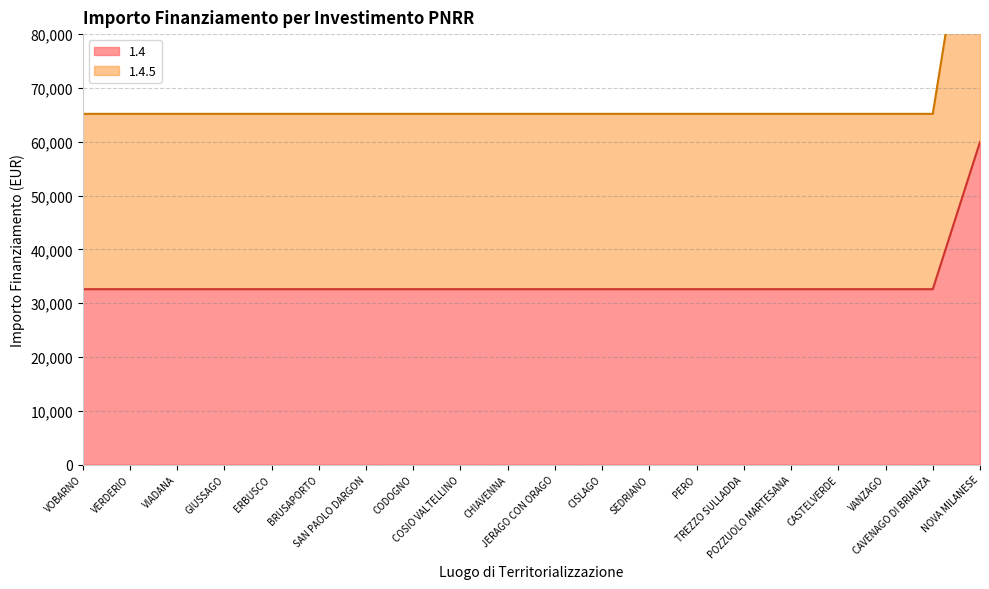

What is the spread (max minus min) of values at POZZUOLO MARTESANA?

32589